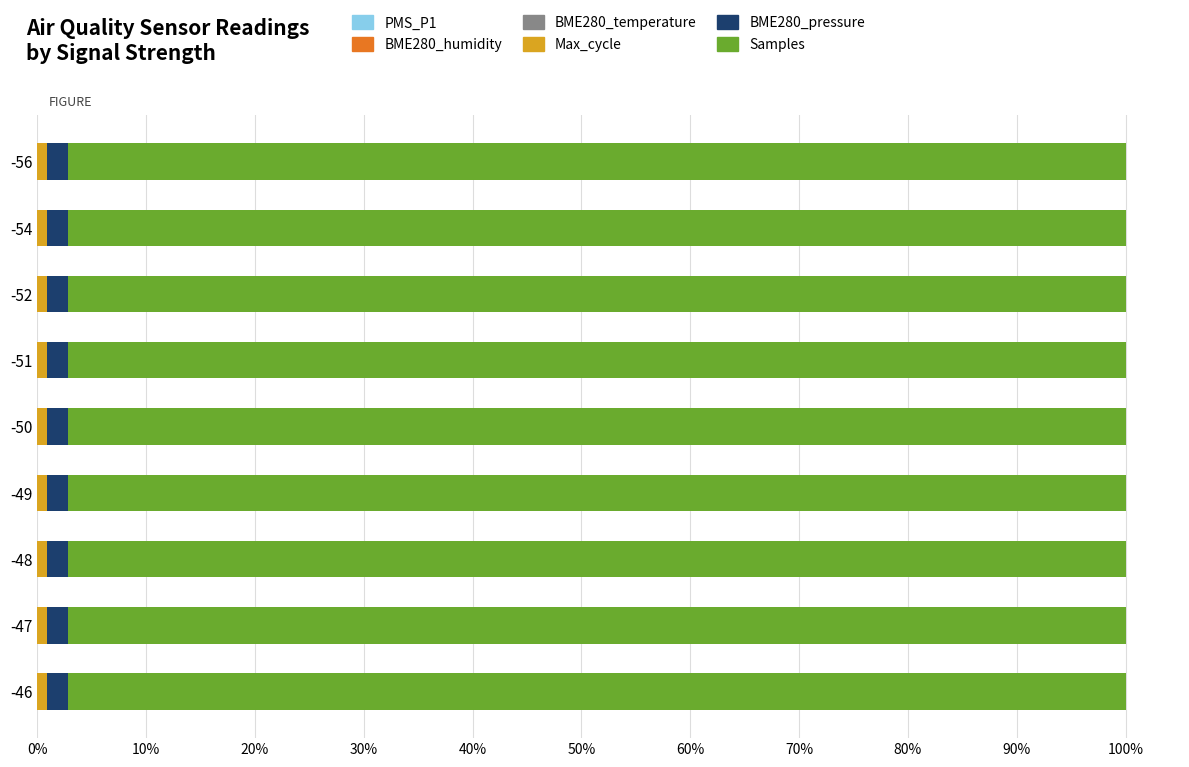

How many categories are shown in the chart?

9